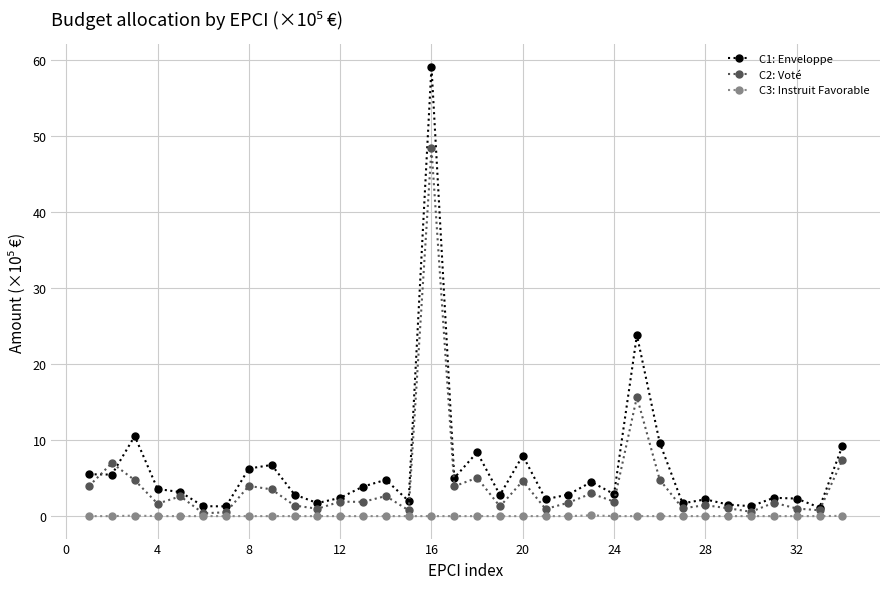

At how many categories does at least one series exceed 50?

1